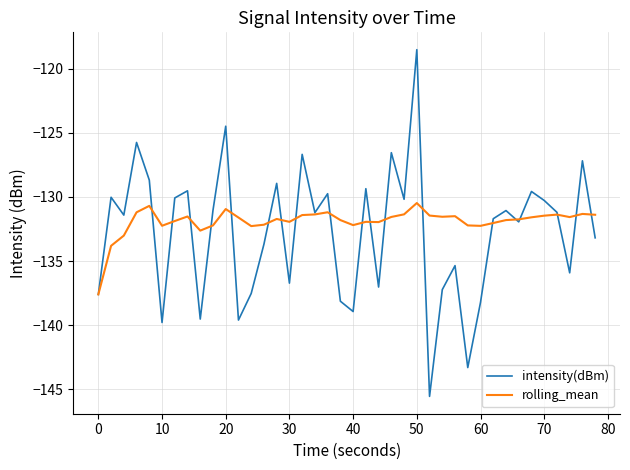

Which series has the largest range (max minus min)?

intensity(dBm)